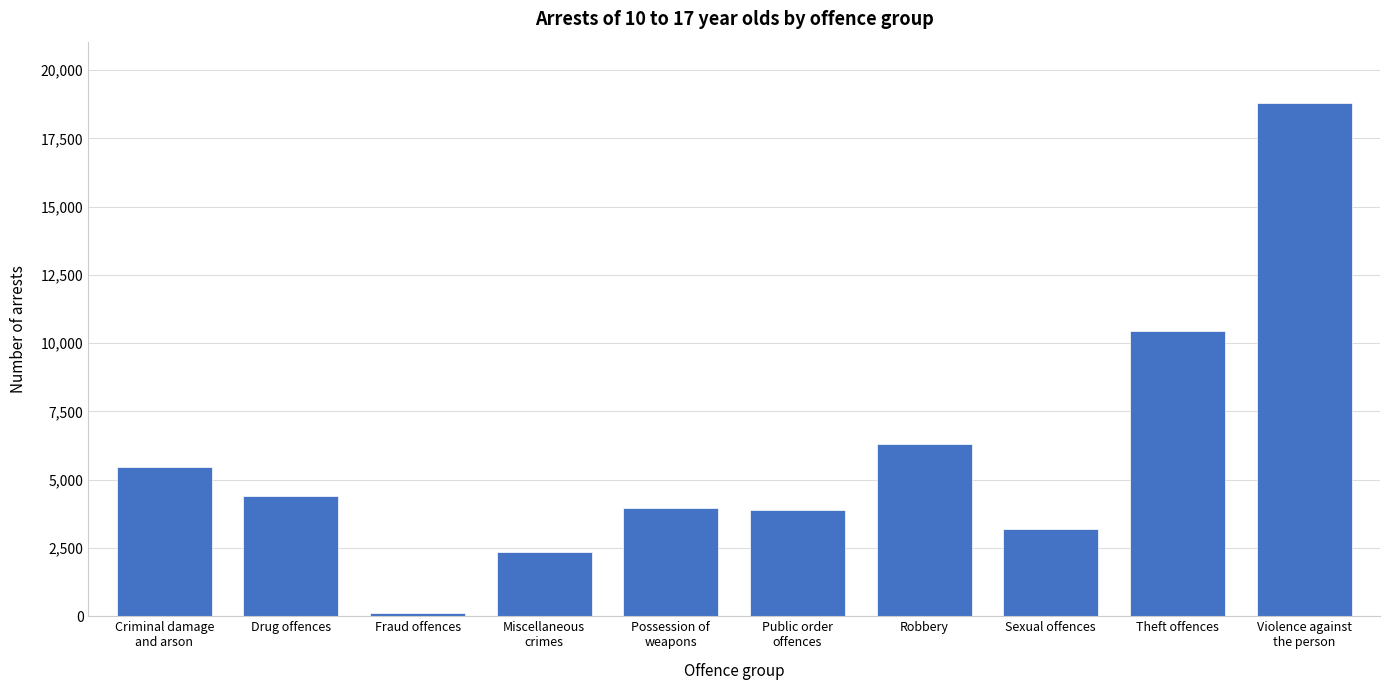

Between Drug offences and Fraud offences, which is larger?

Drug offences